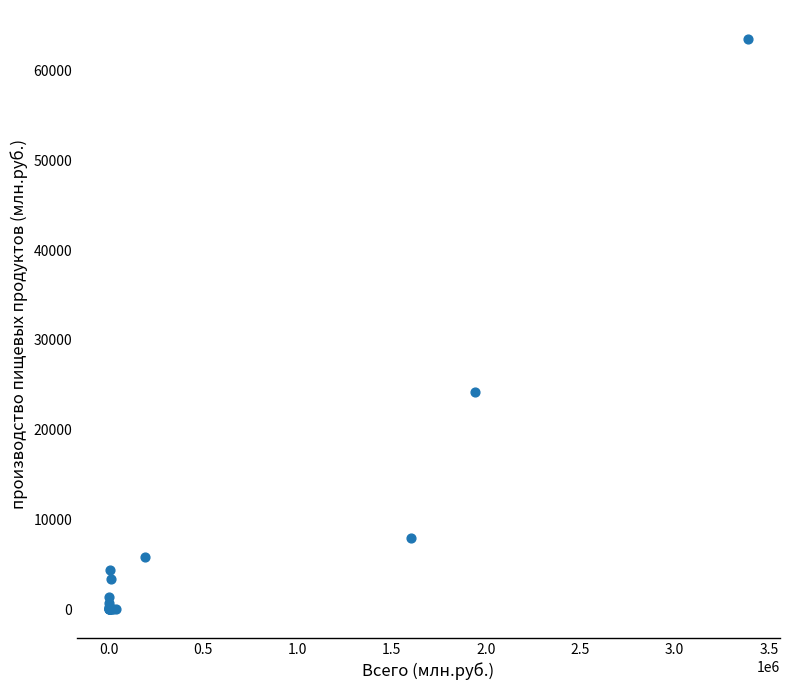

What Y value in the scatter plot is closest to 31775?

24167